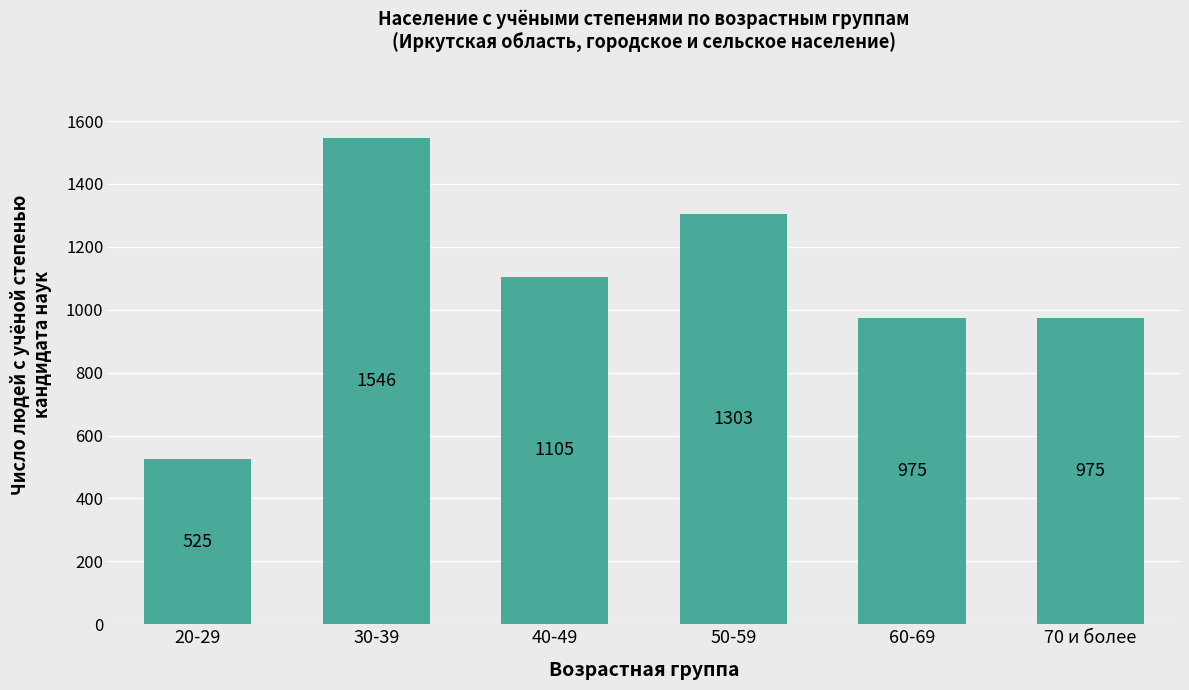

Approximately how many times larger is the value at 20-29 compared to 70 и более?

0.5